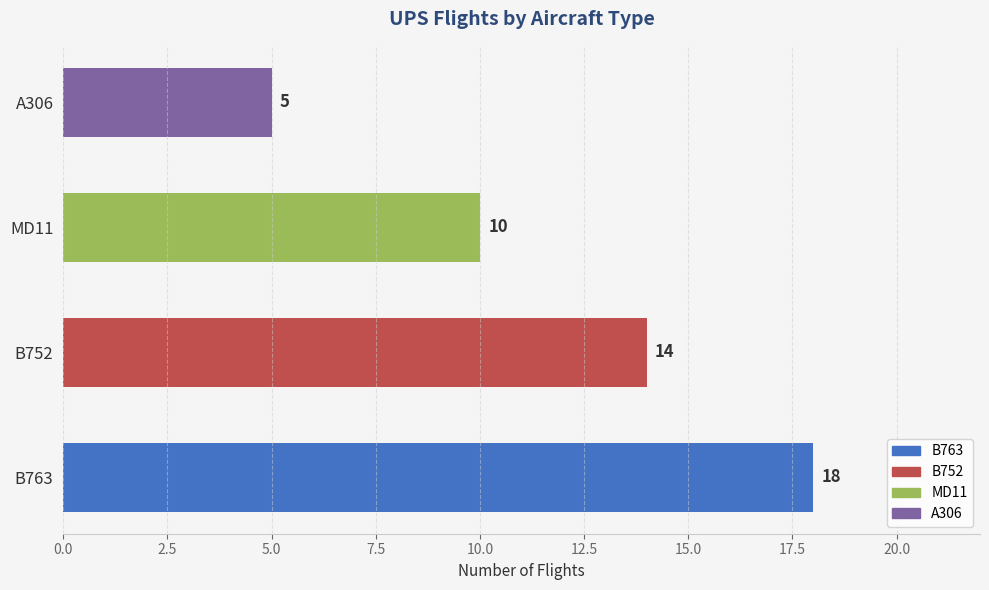

How many values are between 10 and 18?

3